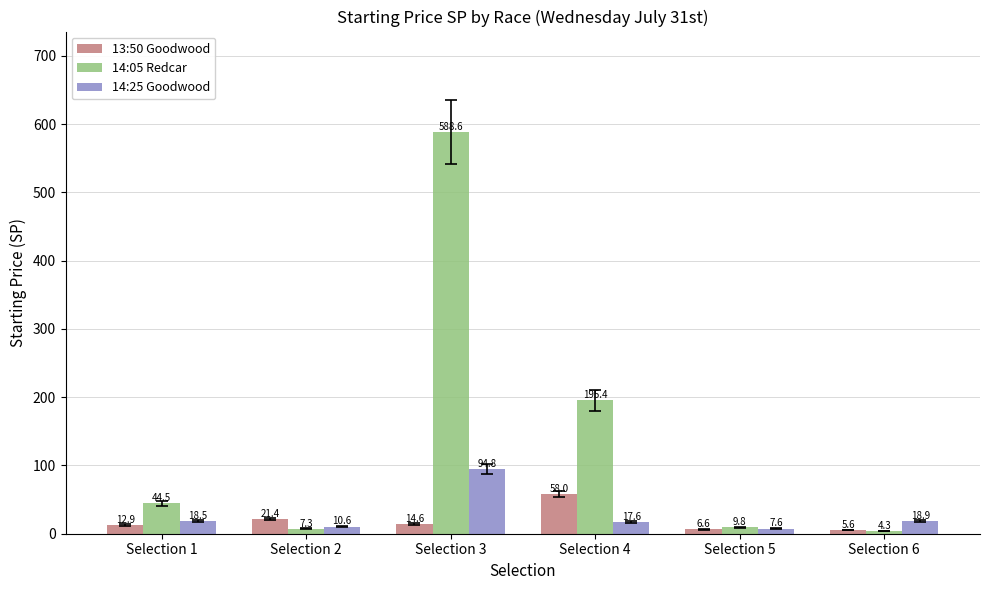

List the series in order of their peak value, lowest first.

13:50 Goodwood, 14:25 Goodwood, 14:05 Redcar